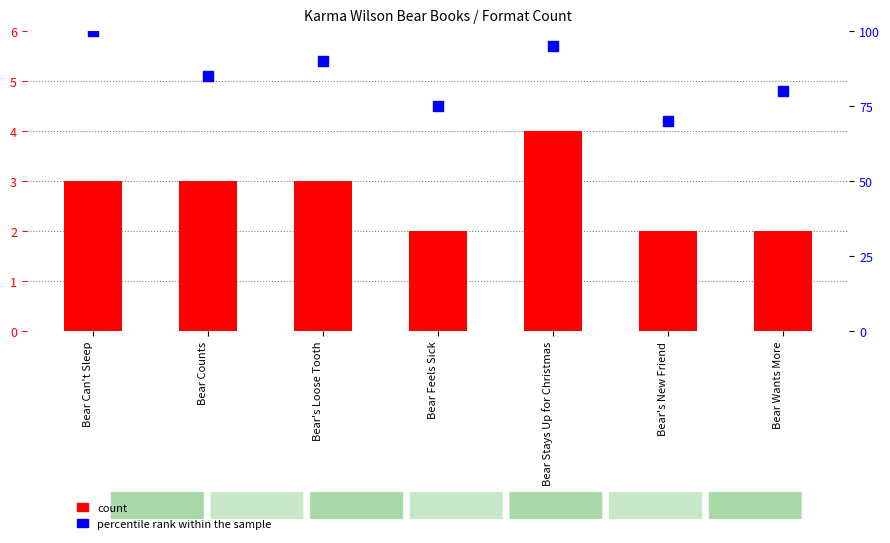

What is the total value across all series at Bear Can't Sleep?

103